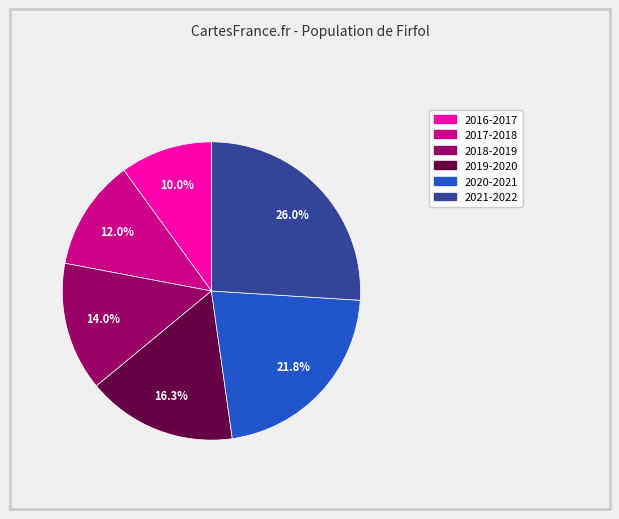

What percentage is NOT represented by 2017-2018?

88.0%